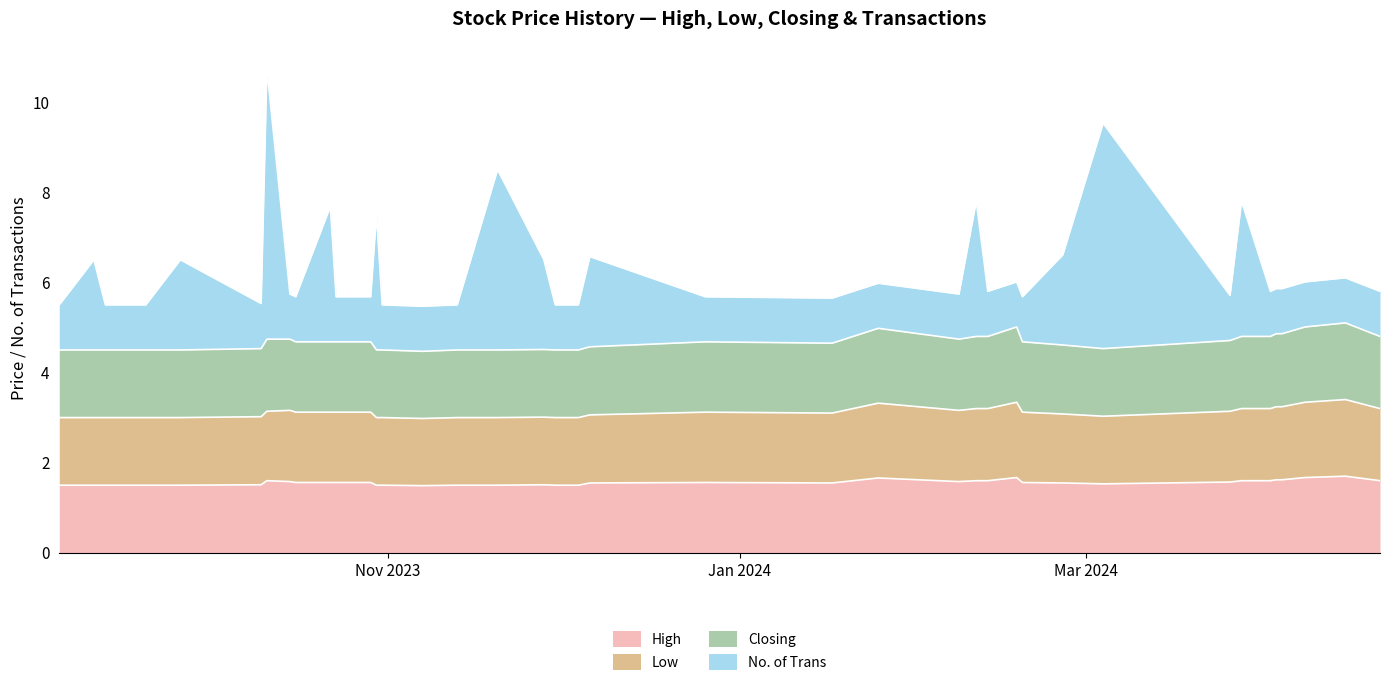

How many intersections are there between Closing and No. of Trans?

20